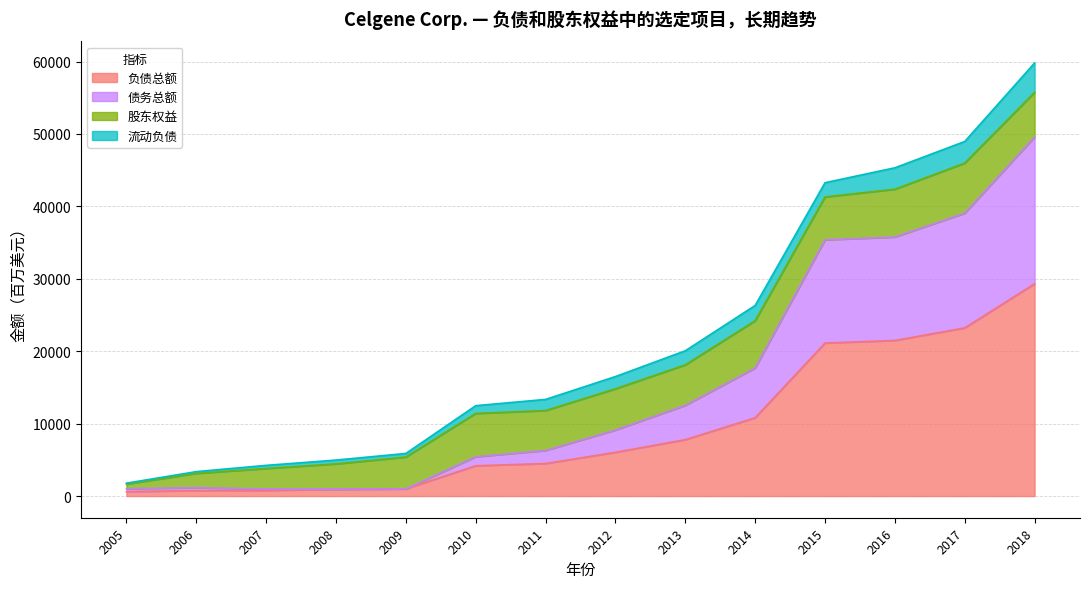

At which label is 负债总额 closest to 14965?

2014